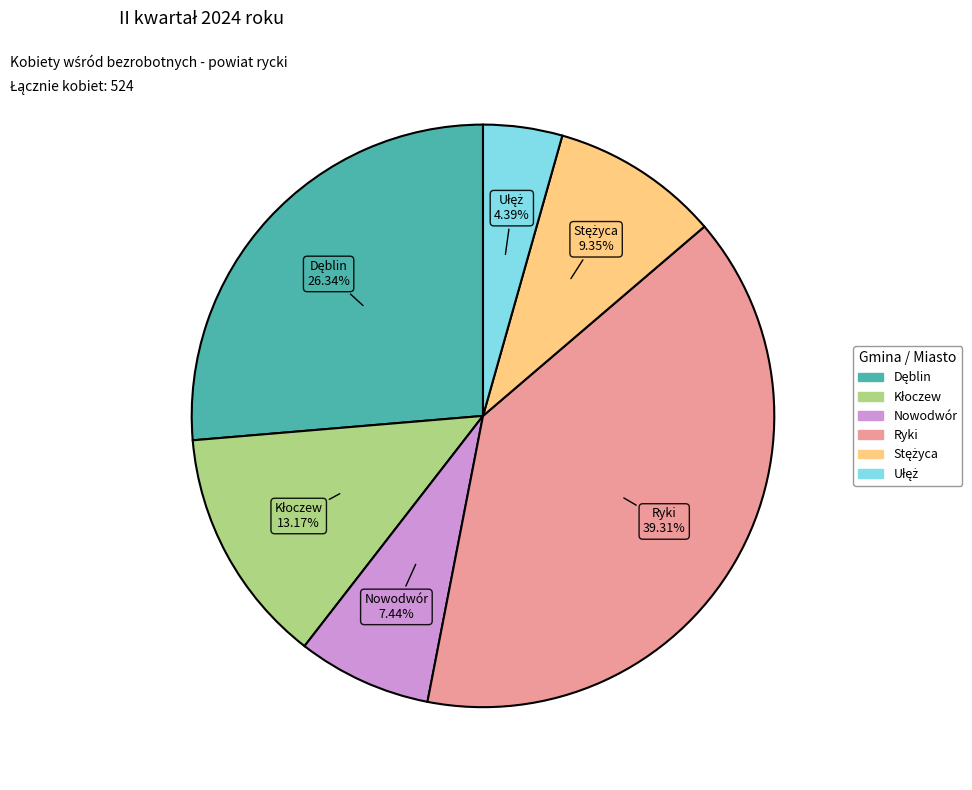

How many slices are in this pie chart?

6